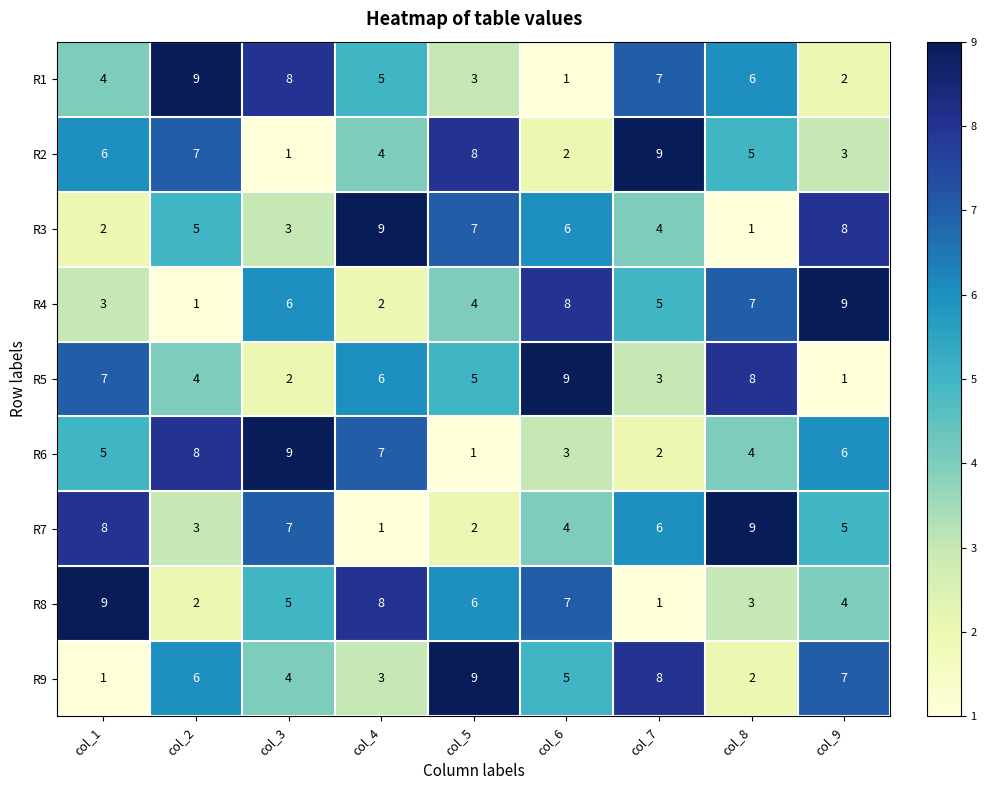

How many series are shown in this chart?

9